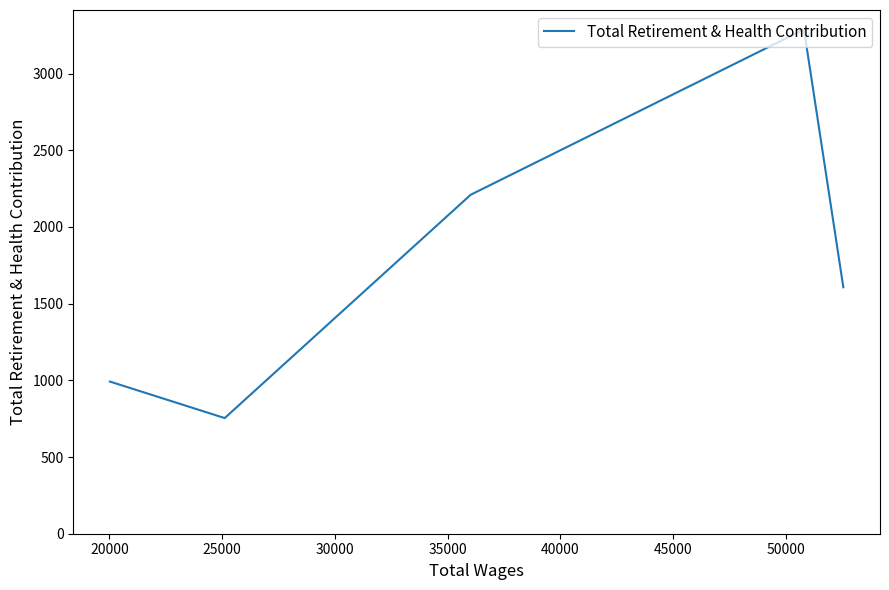

What is the average value?

1770